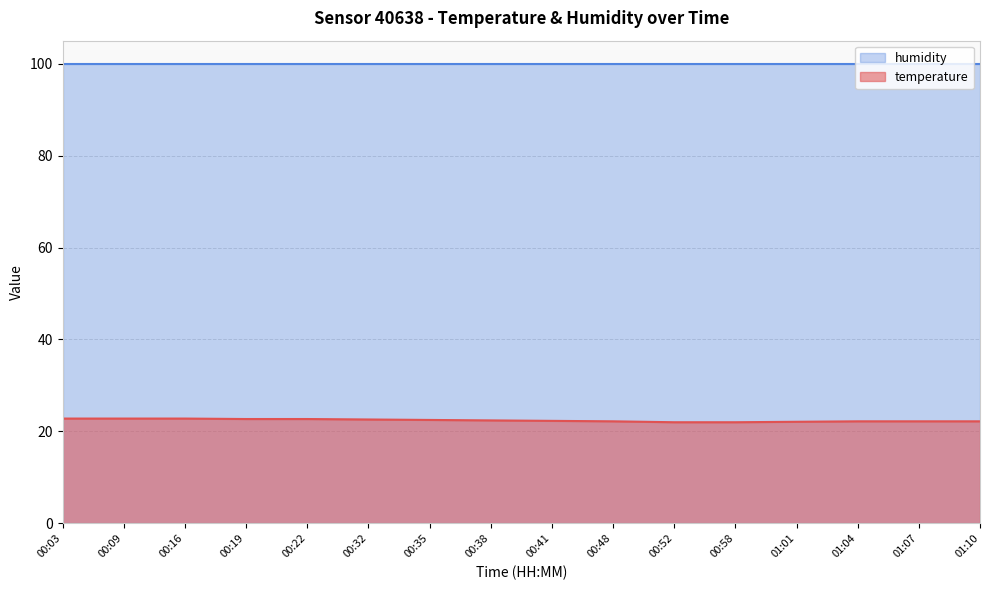

Rank the categories by value from highest to lowest.

00:03, 00:09, 00:16, 00:19, 00:22, 00:32, 00:35, 00:38, 00:41, 00:48, 01:04, 01:07, 01:10, 01:01, 00:52, 00:58